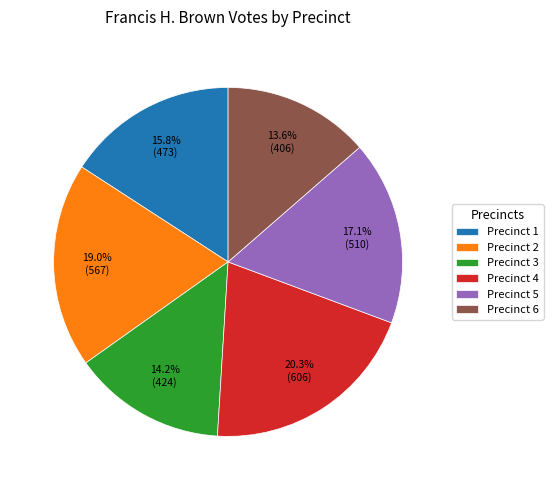

To the nearest percent, what is the combined percentage of Precinct 3 and Precinct 4?

34%